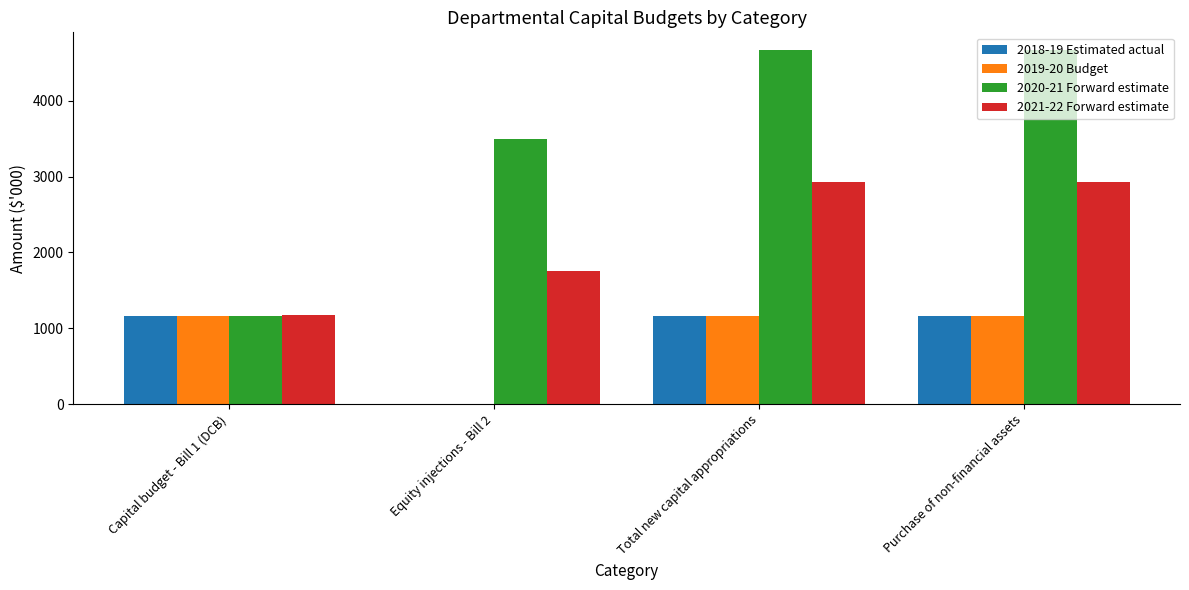

What is the maximum value shown in the chart?

4668